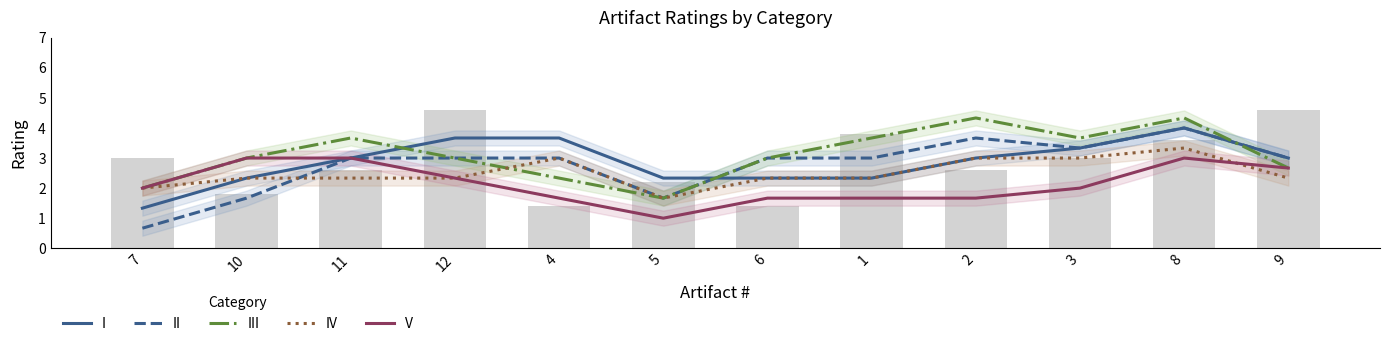

What position from the right is 1?

5